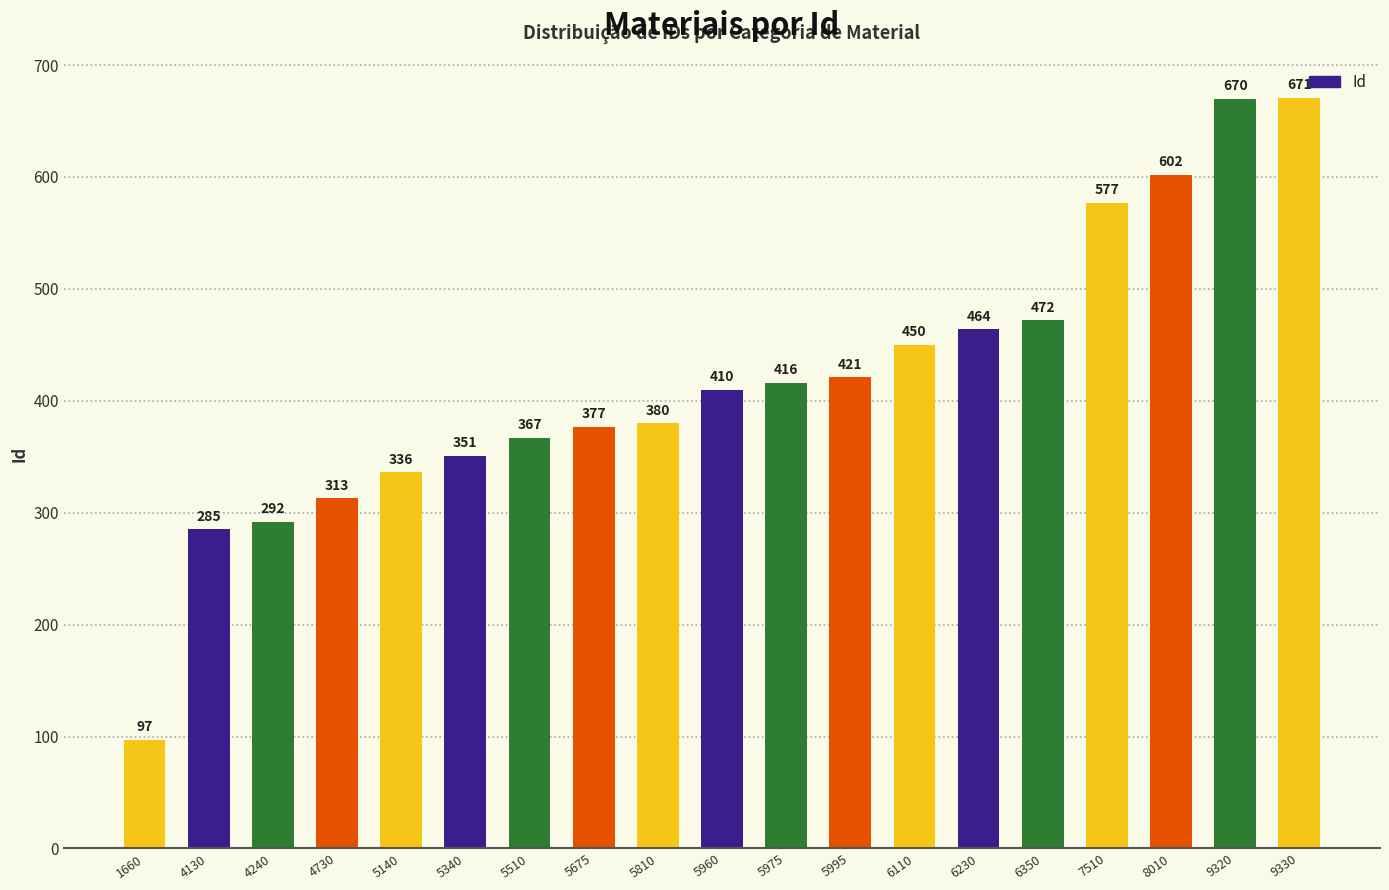

What is the value of the 7th bar from the left?

367